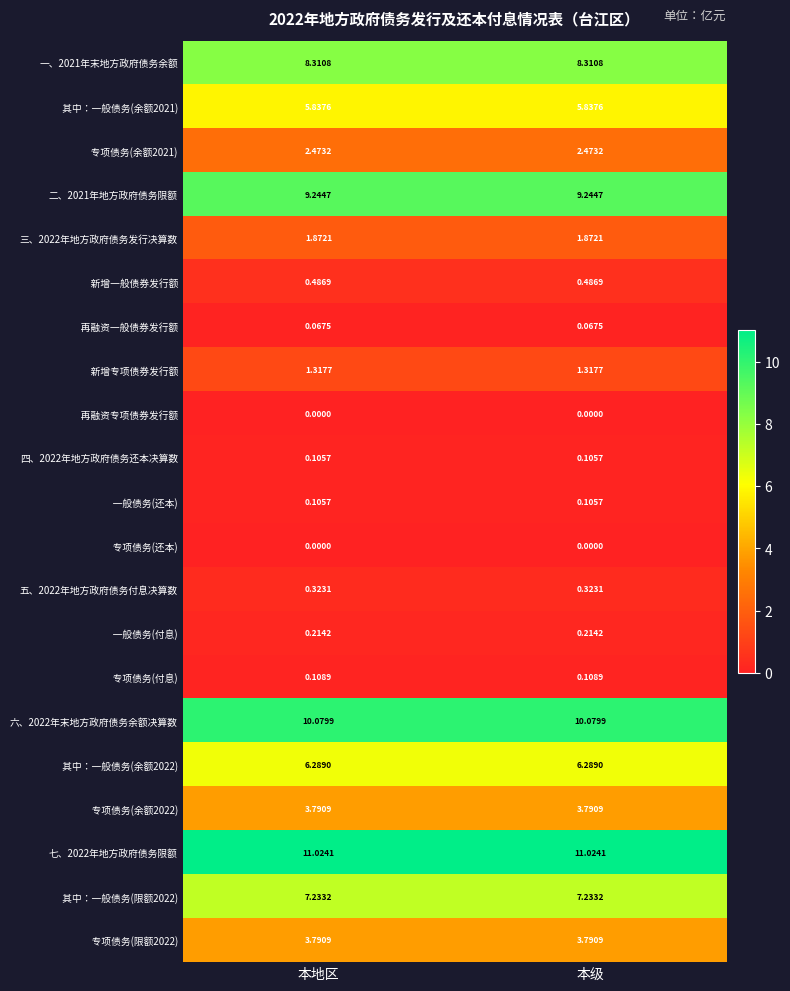

What is the total value across all series at 本级?

72.7